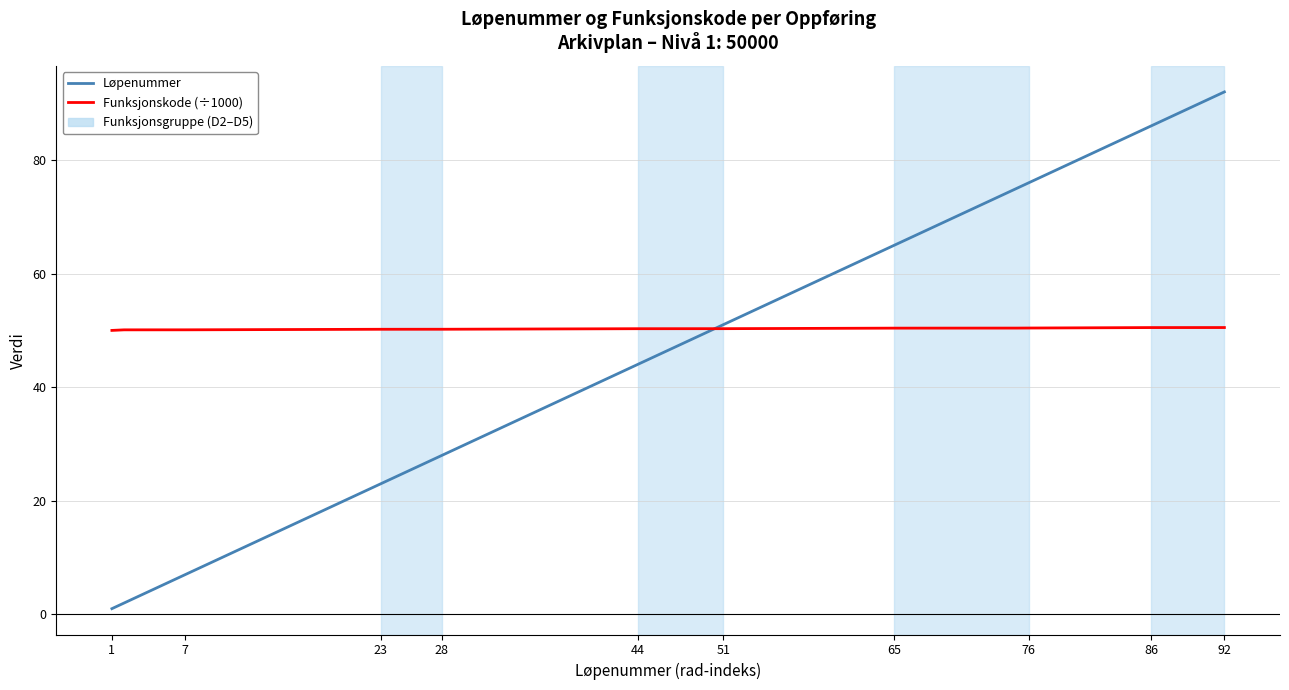

What is the average value of the Funksjonskode (÷1000) series?

50.3